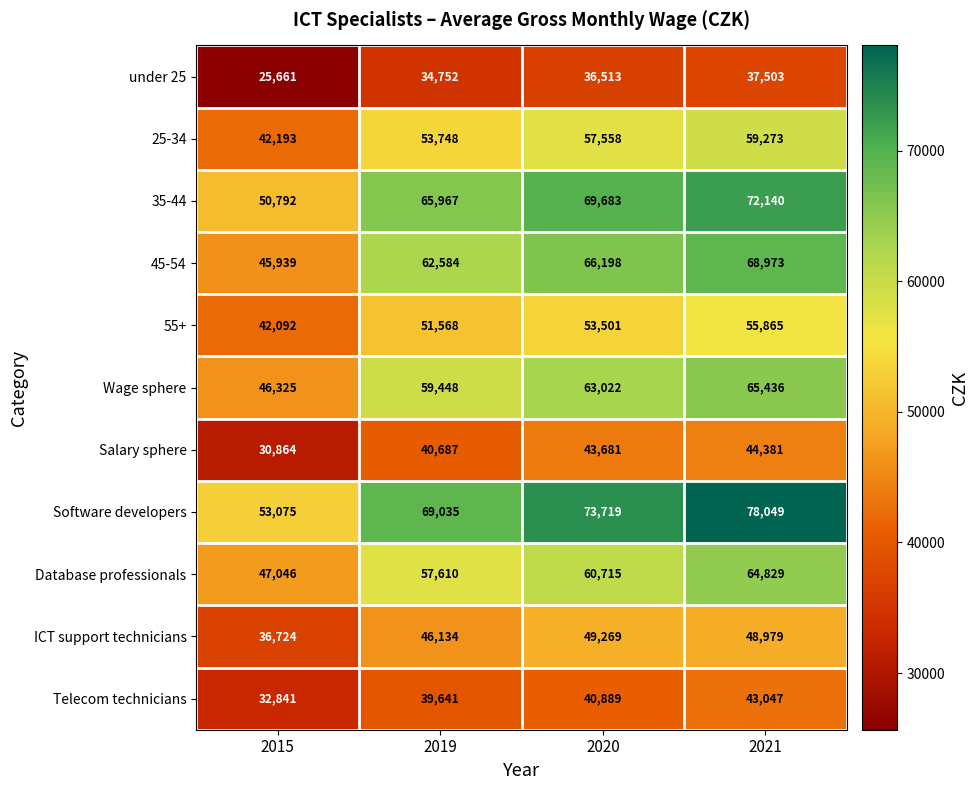

Read the Telecom technicians value at 2021, to the nearest 10.

43050